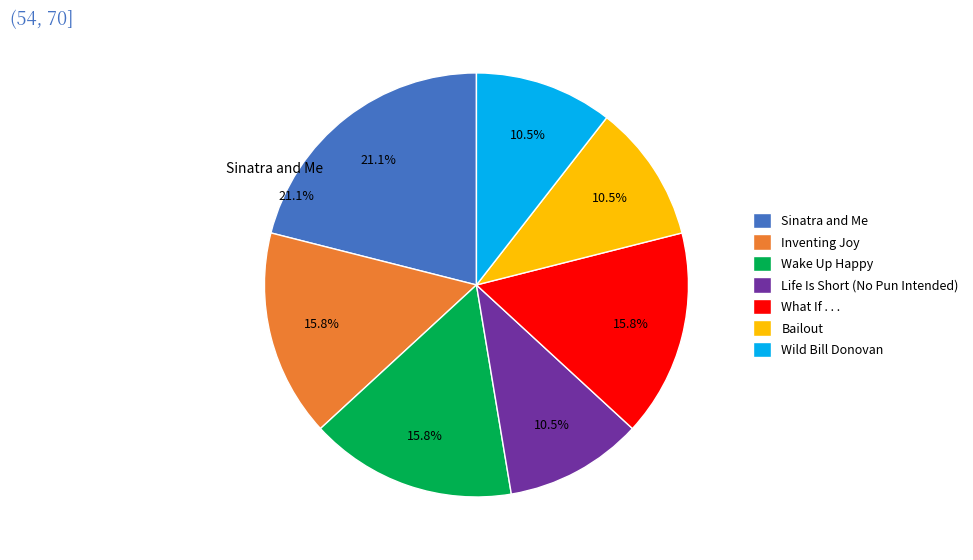

Is Inventing Joy the majority of the pie?

No